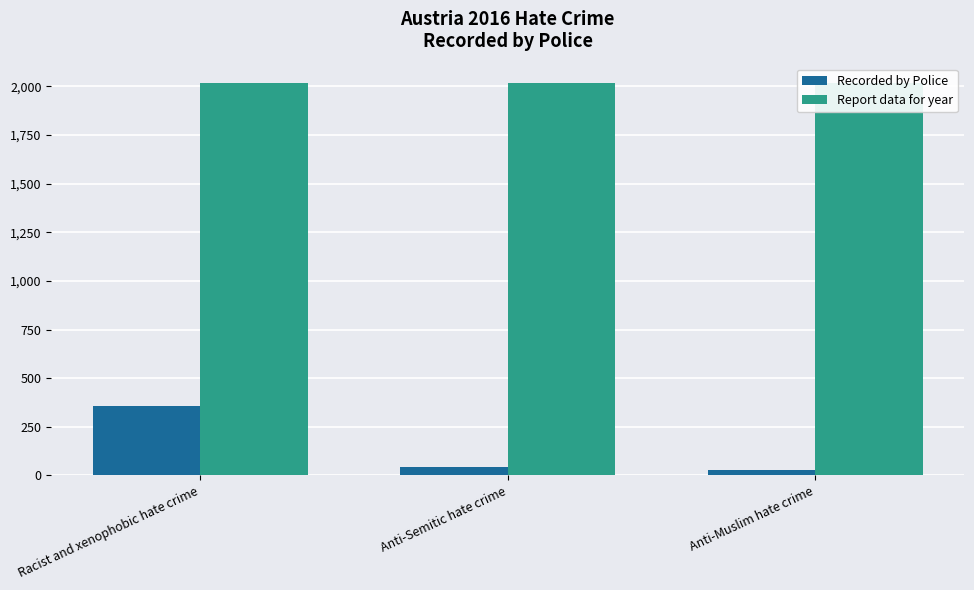

Is the value of Recorded by Police at Anti-Muslim hate crime greater than the value of Report data for year at Anti-Muslim hate crime?

No